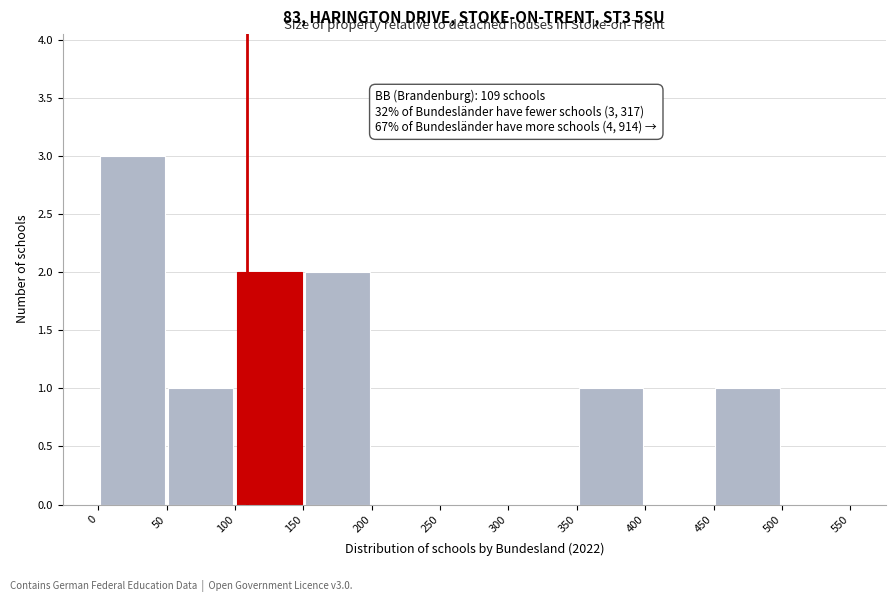

Over which range of the x-axis is the bar tallest?

0 to 50